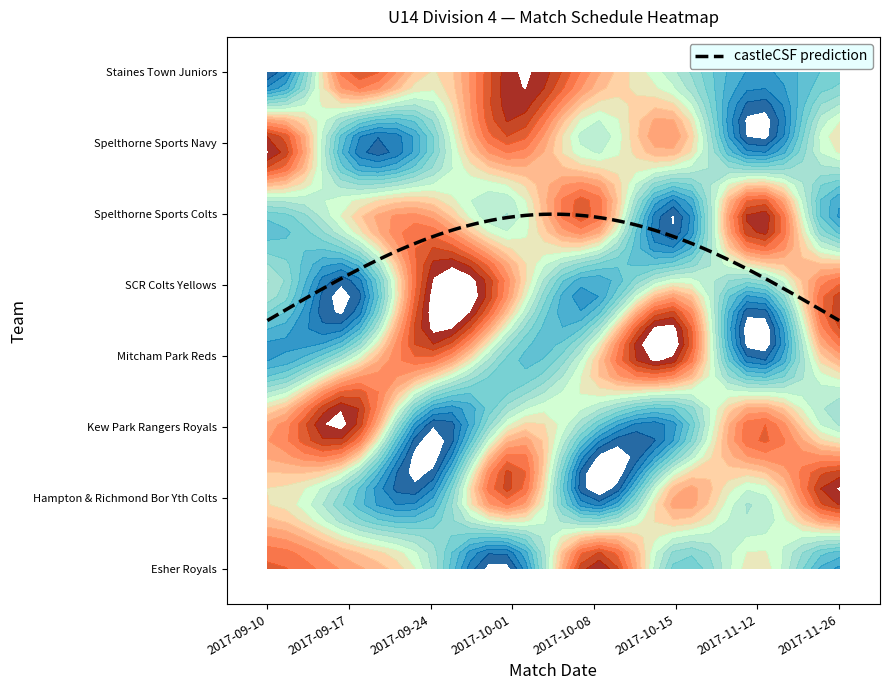

At which label is Spelthorne Sports Colts closest to 4?

2017-09-17